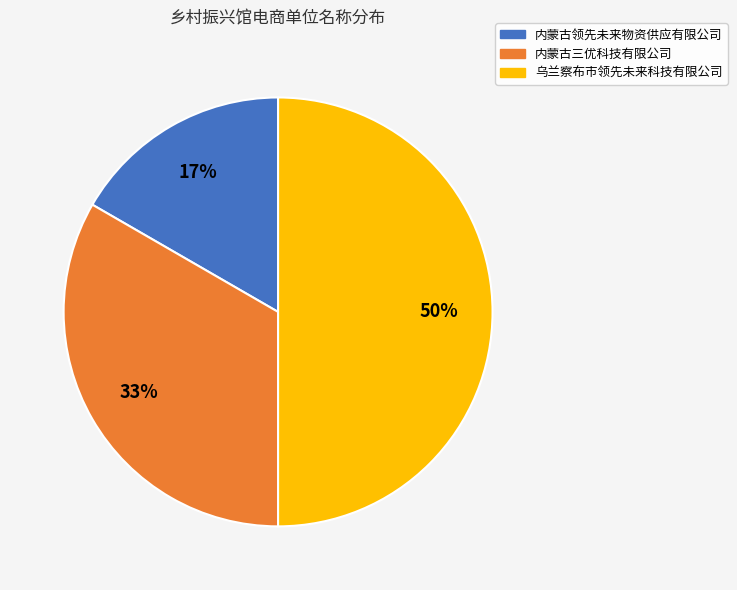

To the nearest percent, what is the difference between the largest and smallest slice percentages?

33%